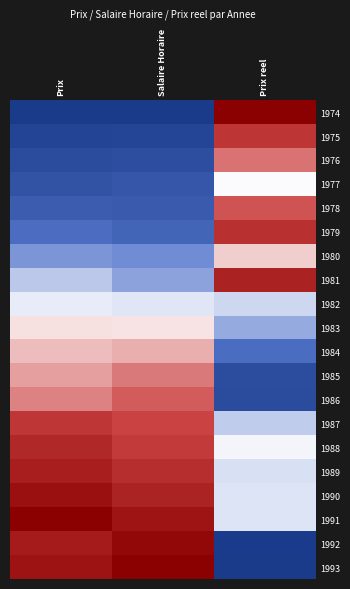

At which category is the sum across all series the highest?

Prix